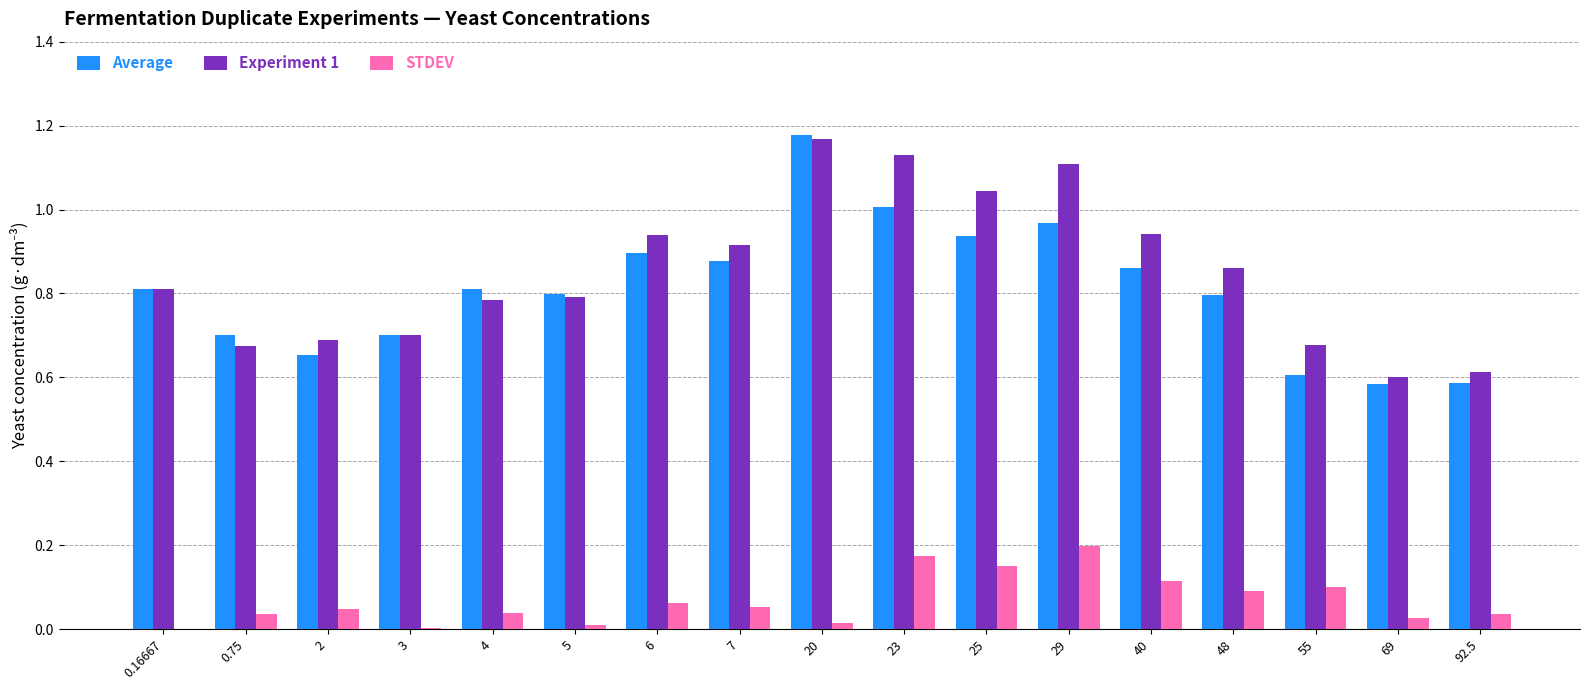

Is the value of Experiment 1 at 5 greater than the value of STDEV at 7?

Yes